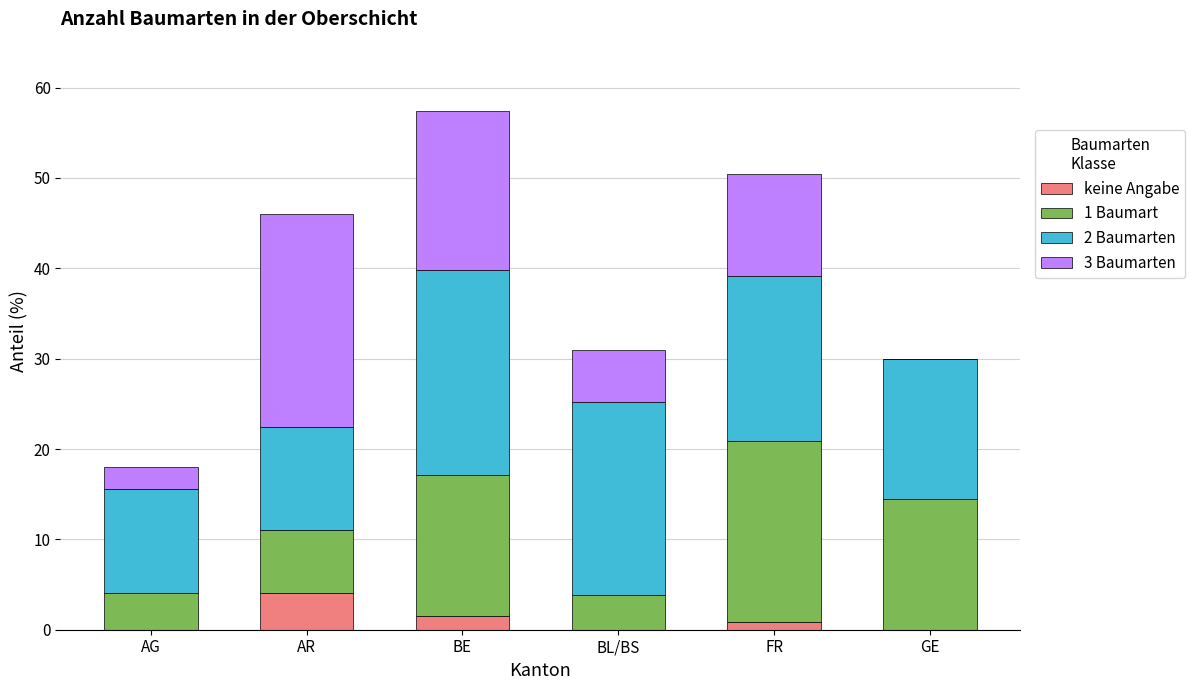

Reading right to left, transcribe the values for keine Angabe.

GE=0.0	FR=0.8	BL/BS=0.0	BE=1.5	AR=4.1	AG=0.0